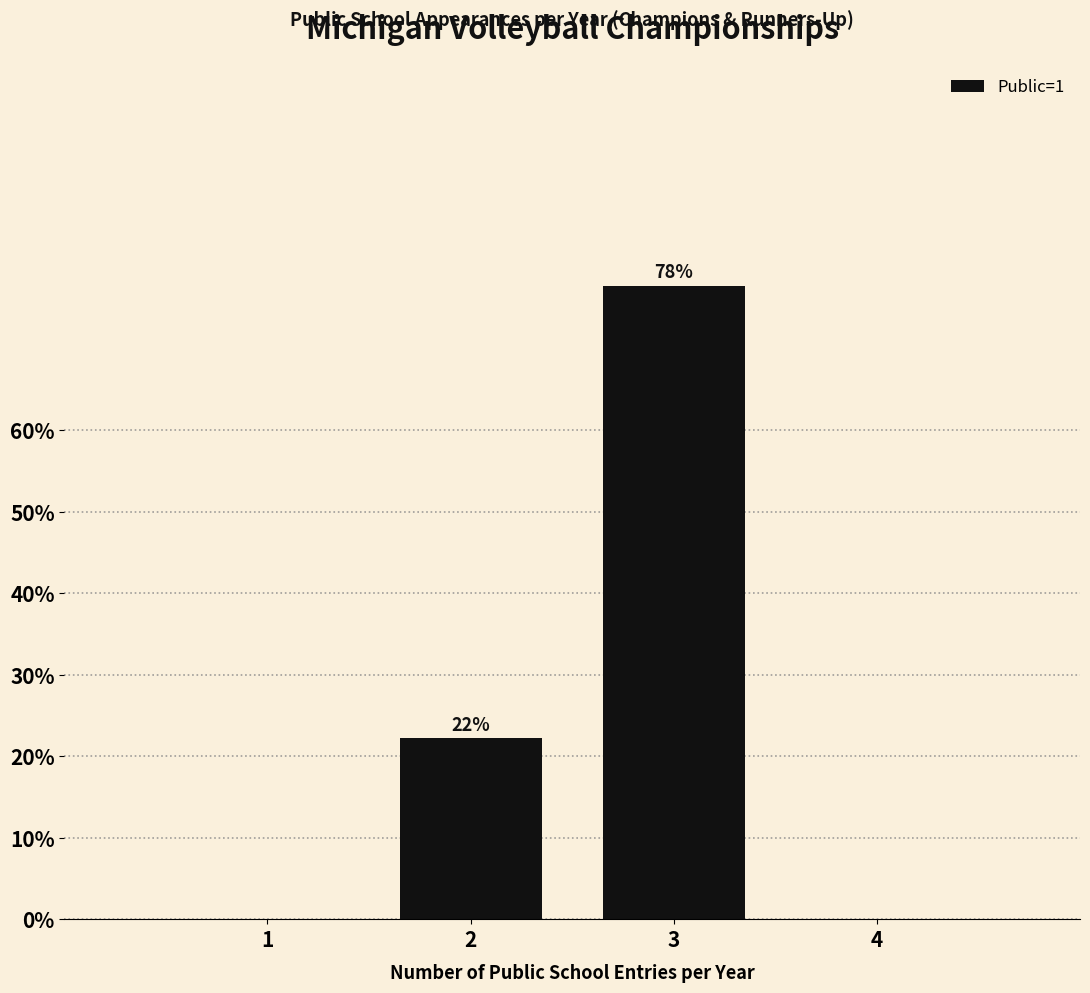

The chart shows a value of -38.3 at 1. True or false?

False